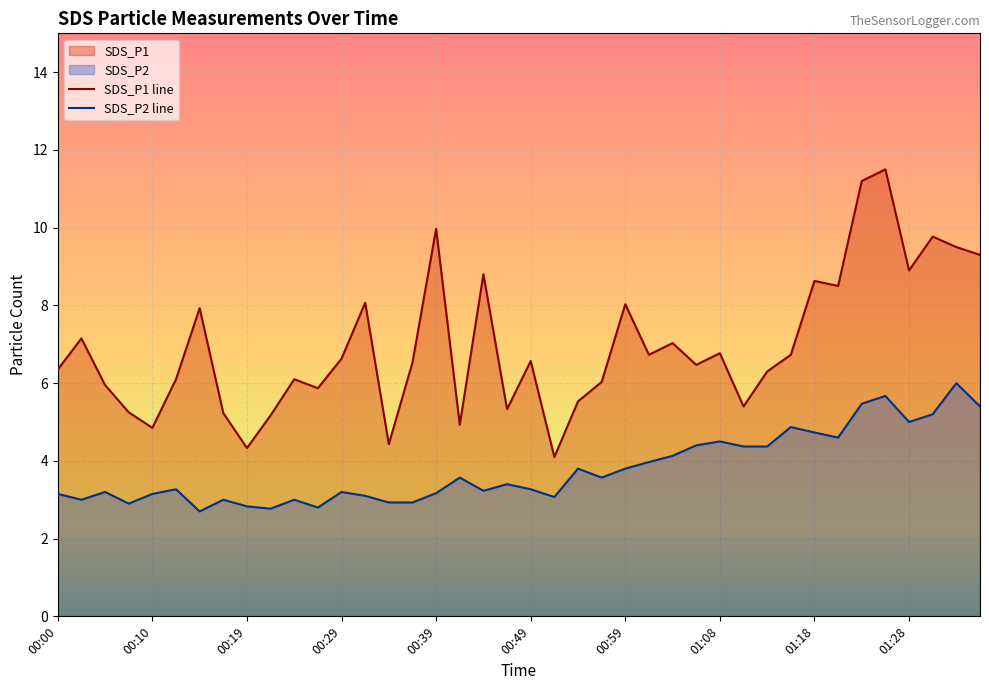

Which series changed the most between 00:12 and 01:06?

SDS_P2